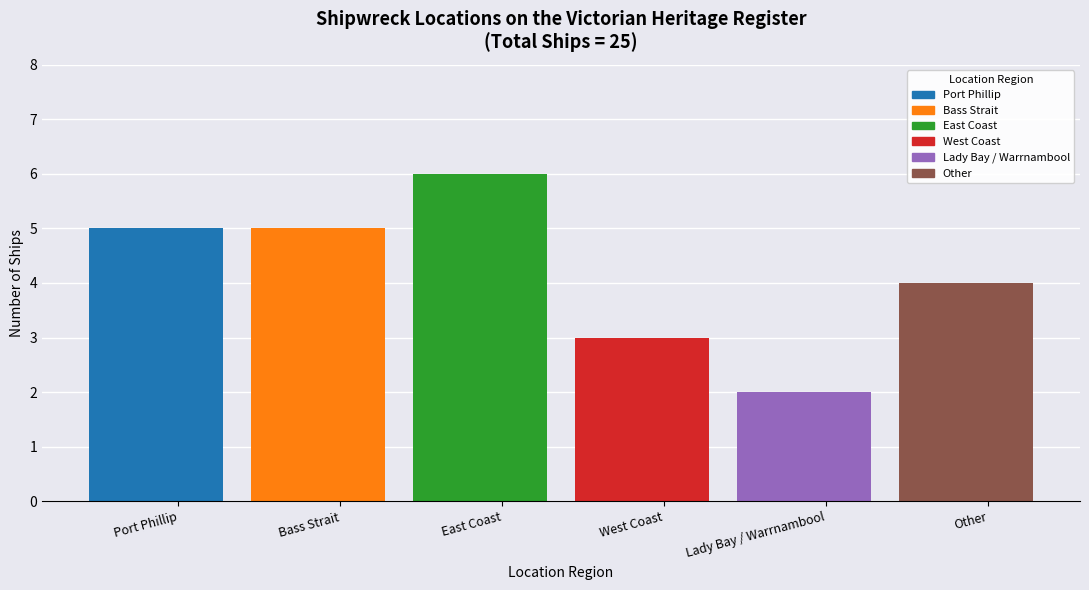

Are the bars horizontal?

No